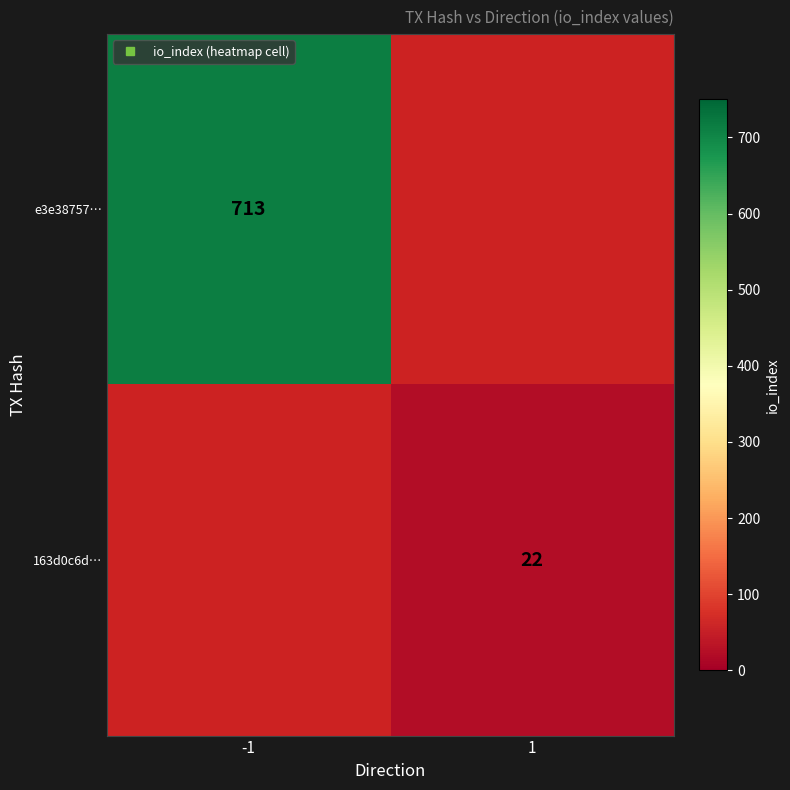

True or false: e3e38757… has a value of 476.9 at -1.

False